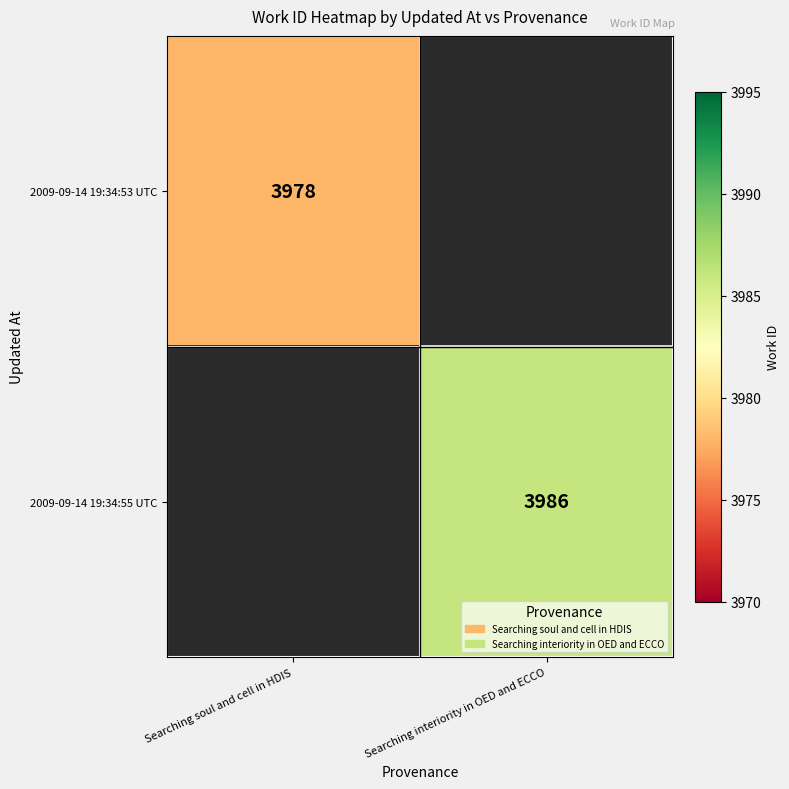

The value of 2009-09-14 19:34:53 UTC at Searching soul and cell in HDIS is 2551. True or false?

False